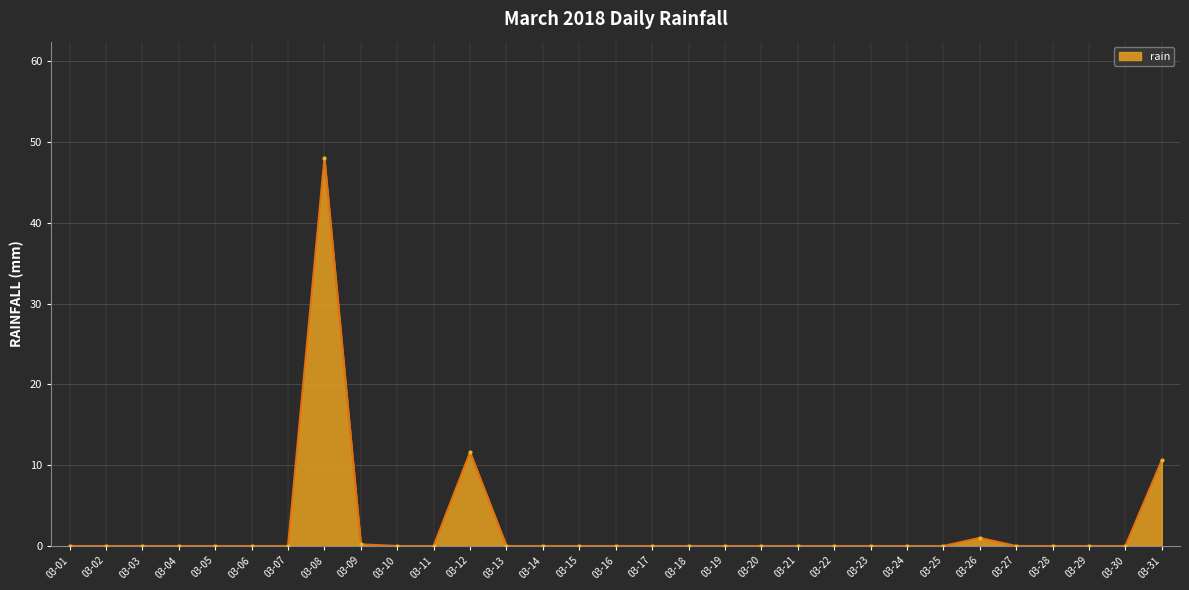

At which category does the chart reach its peak across all series?

03-08